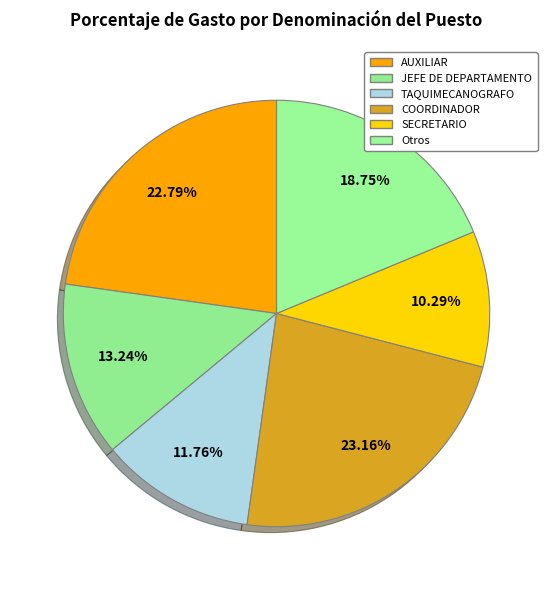

How many segments does this pie chart have?

6